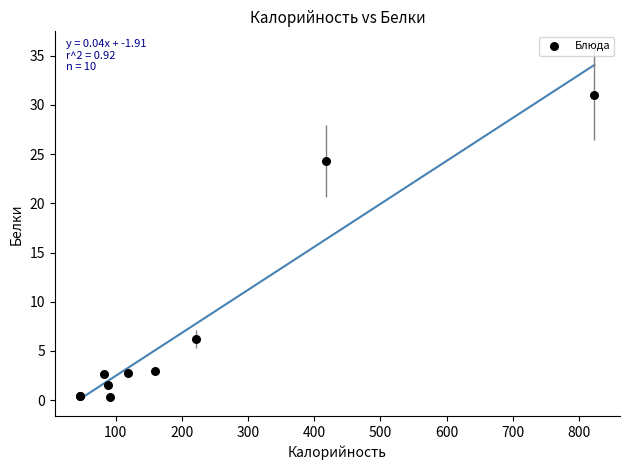

What Y value in the scatter plot is closest to 15?

6.2